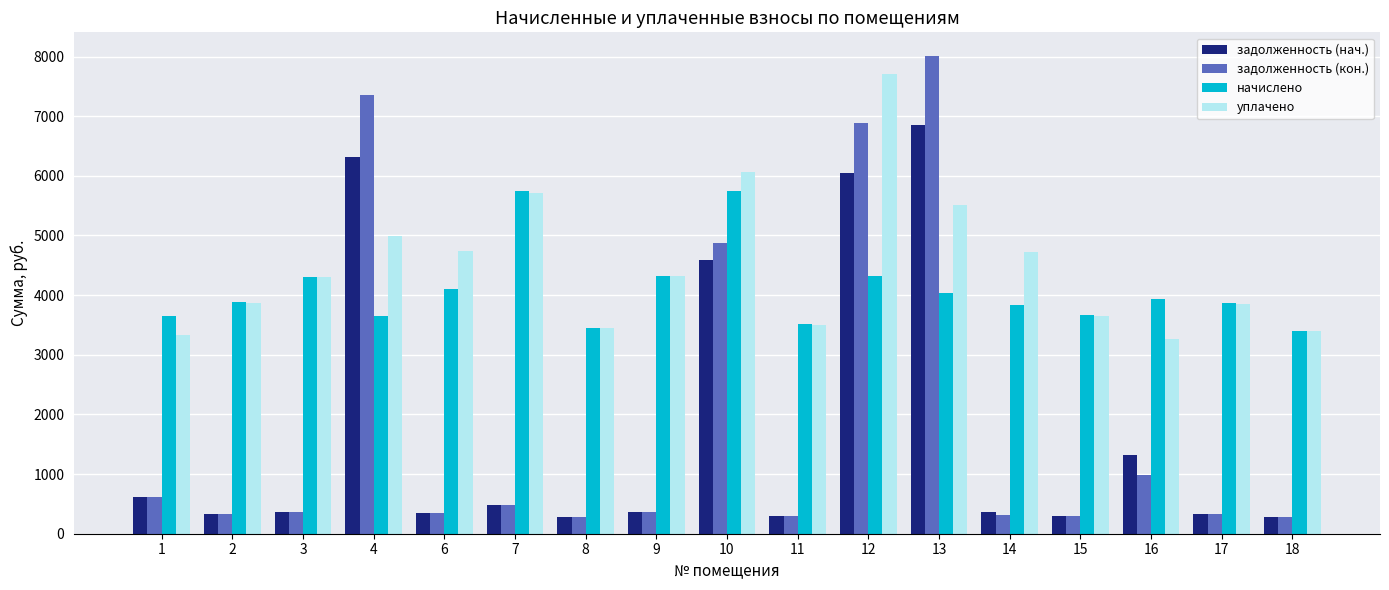

Where does the уплачено series first go above 4296?

3